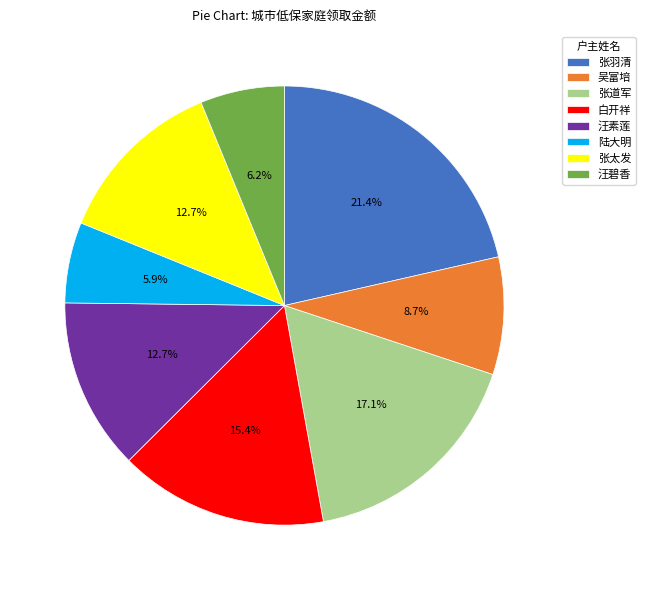

Does any single category account for the majority?

No